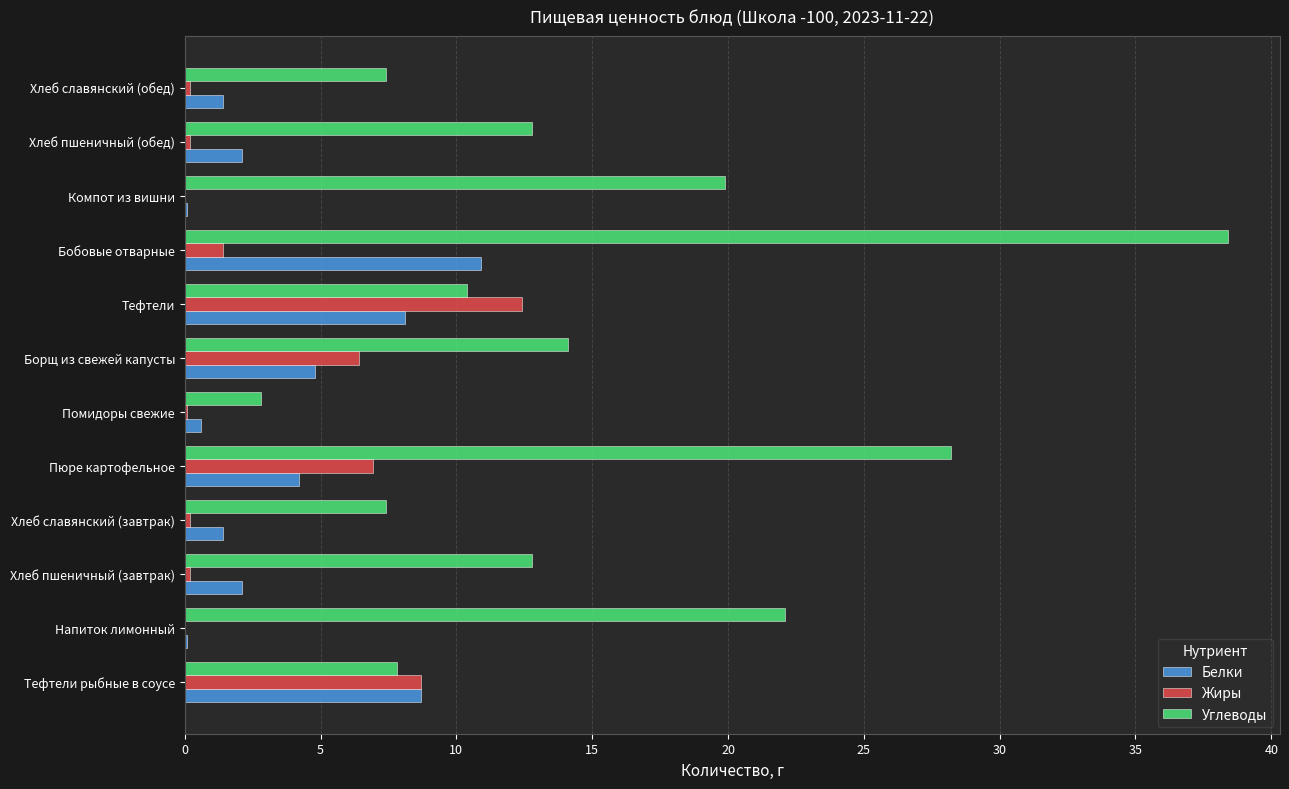

What is the approximate value of Белки at Пюре картофельное?

4.2